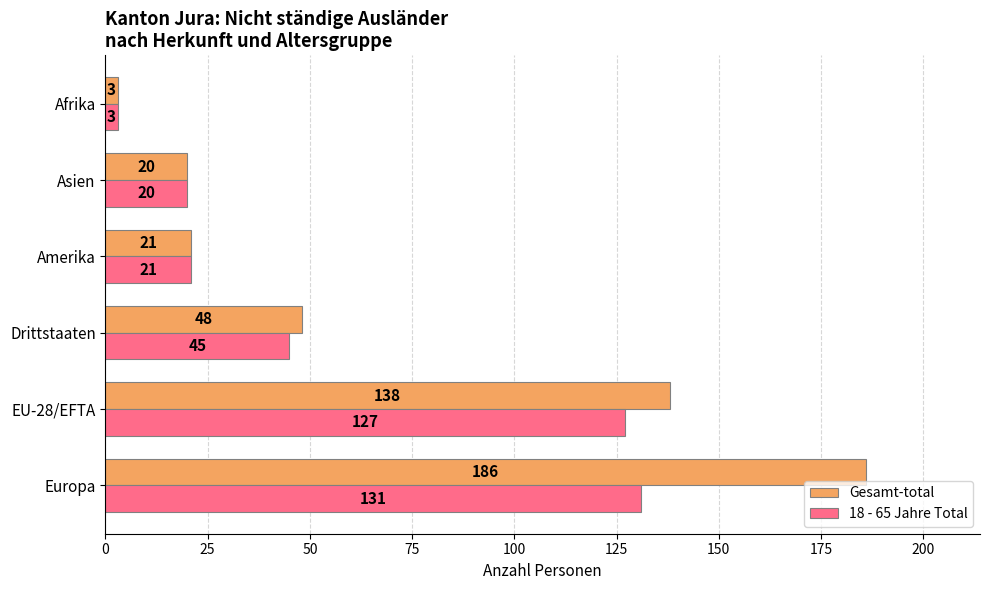

How many data points in Gesamt-total are less than 48?

3